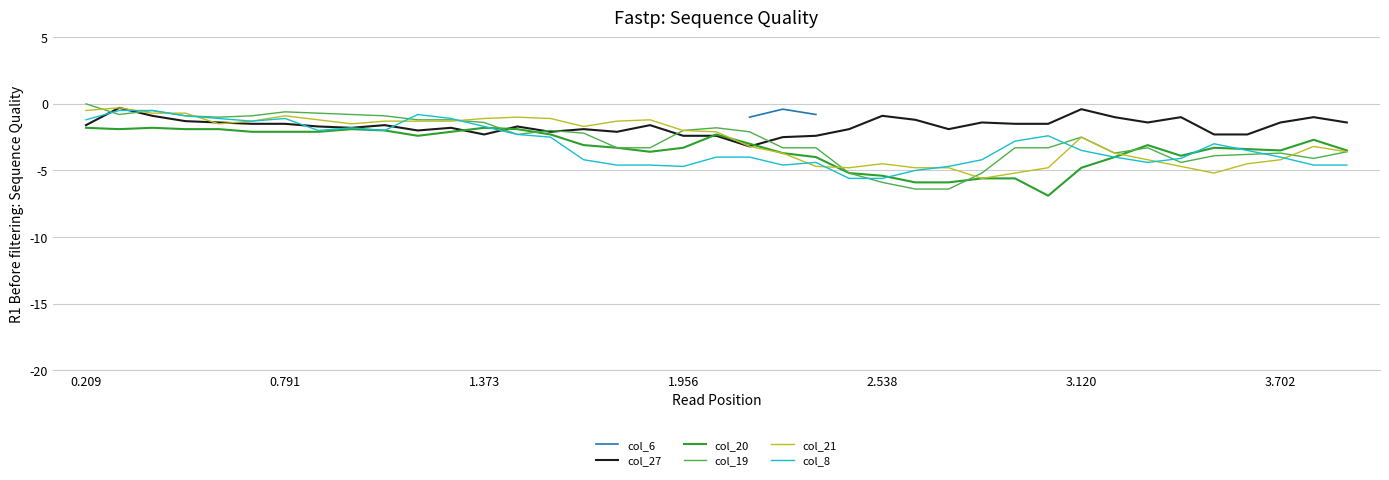

True or false: col_21 and col_6 cross at least once.

False